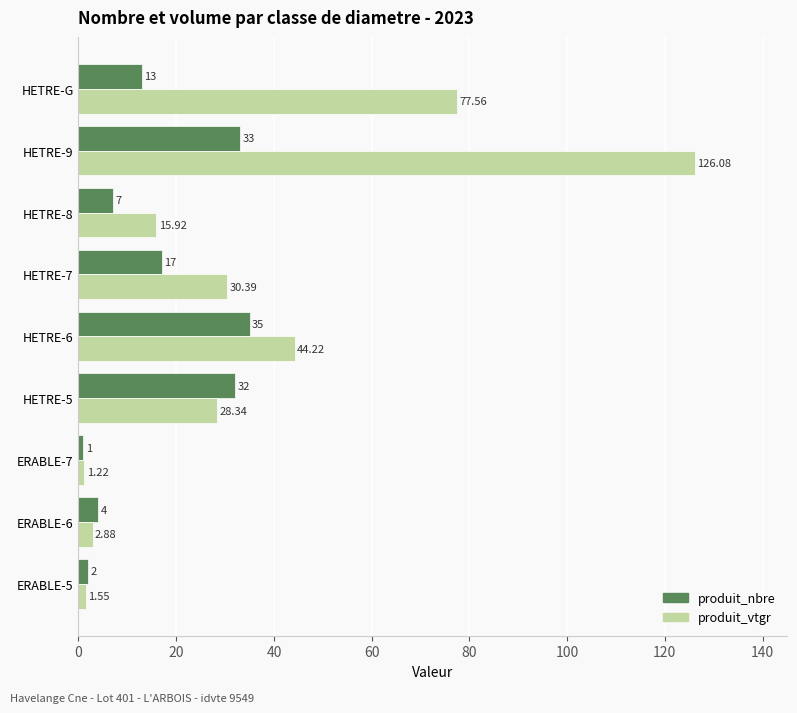

What is the difference between the second highest and second lowest values in the produit_nbre series?

31.0